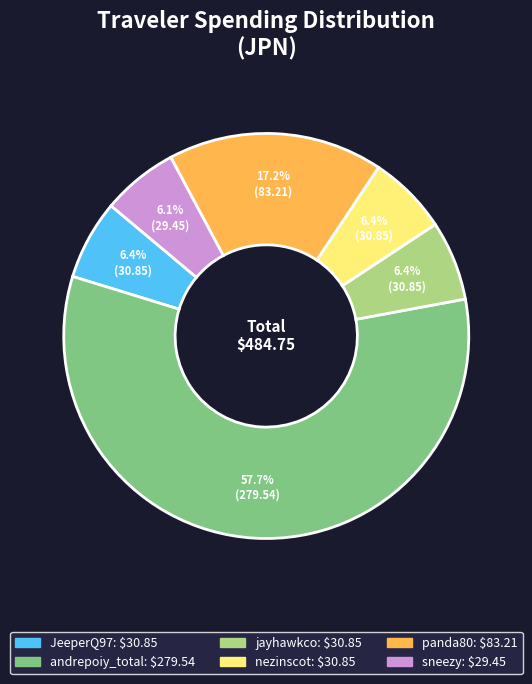

Does andrepoiy_total account for over 50% of the chart?

Yes